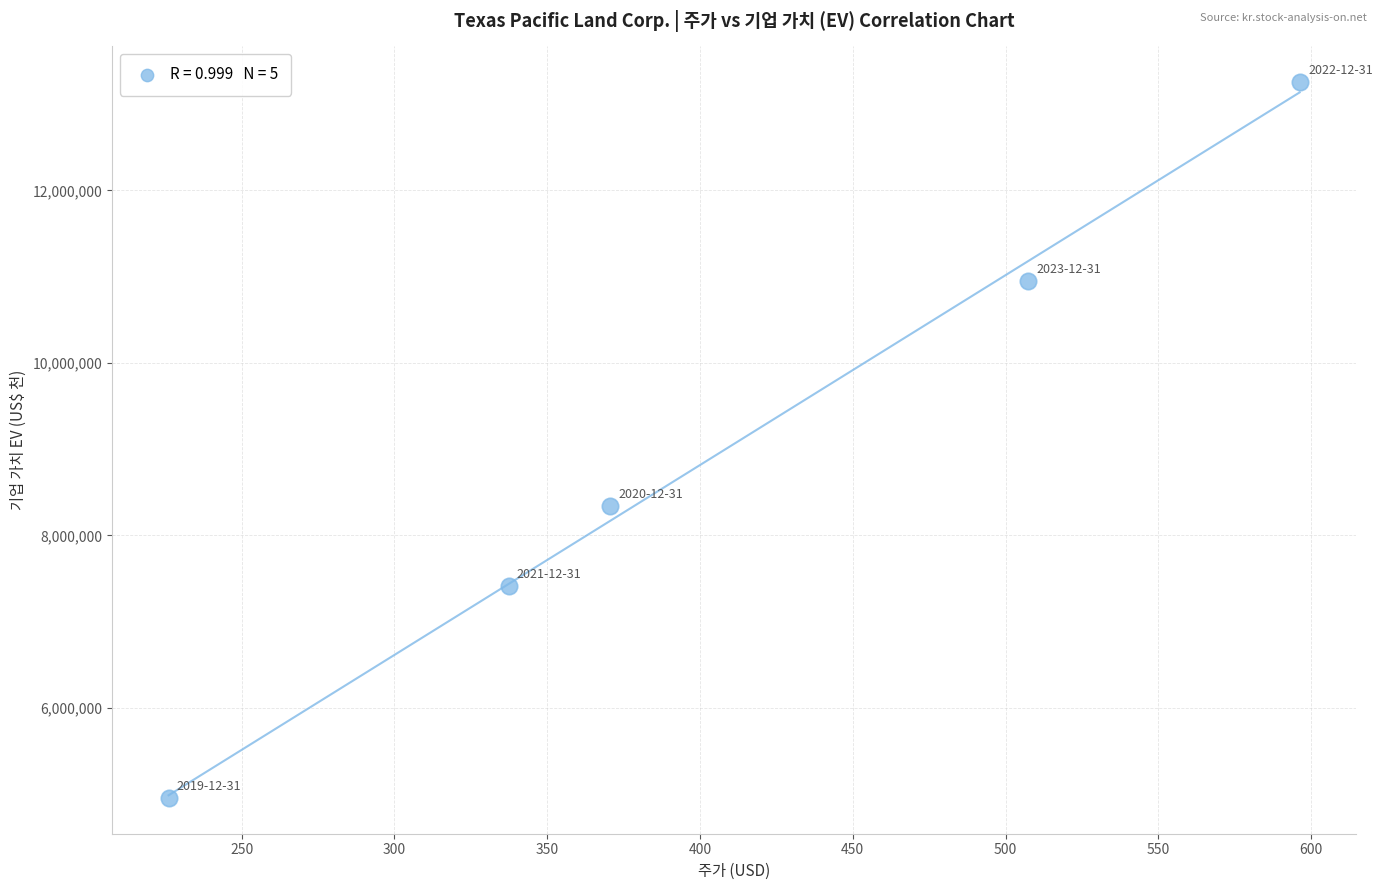

What Y value in the scatter plot is closest to 9105917?

8342714